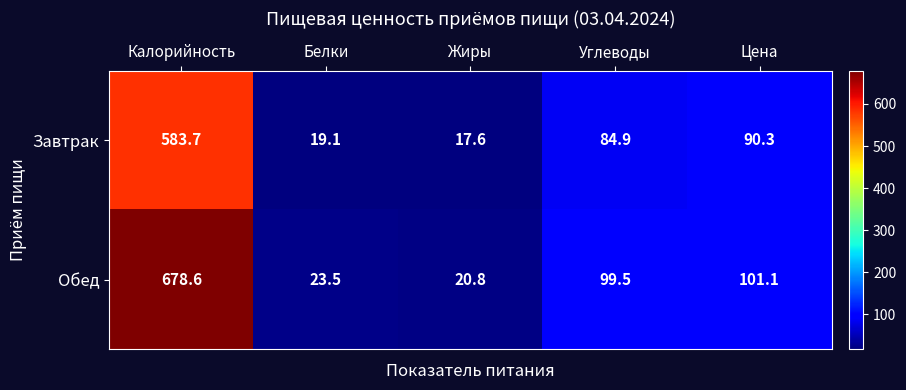

Which series has the largest total across all categories?

Обед